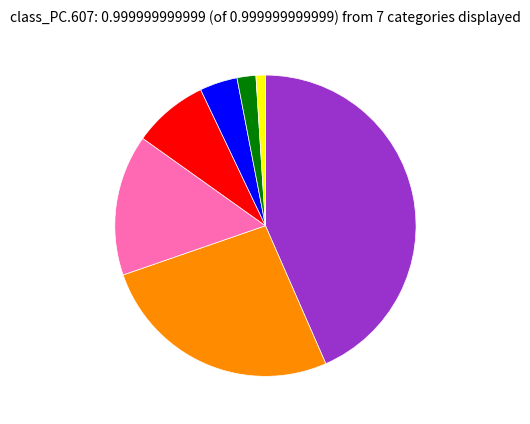

Does any single category account for the majority?

No